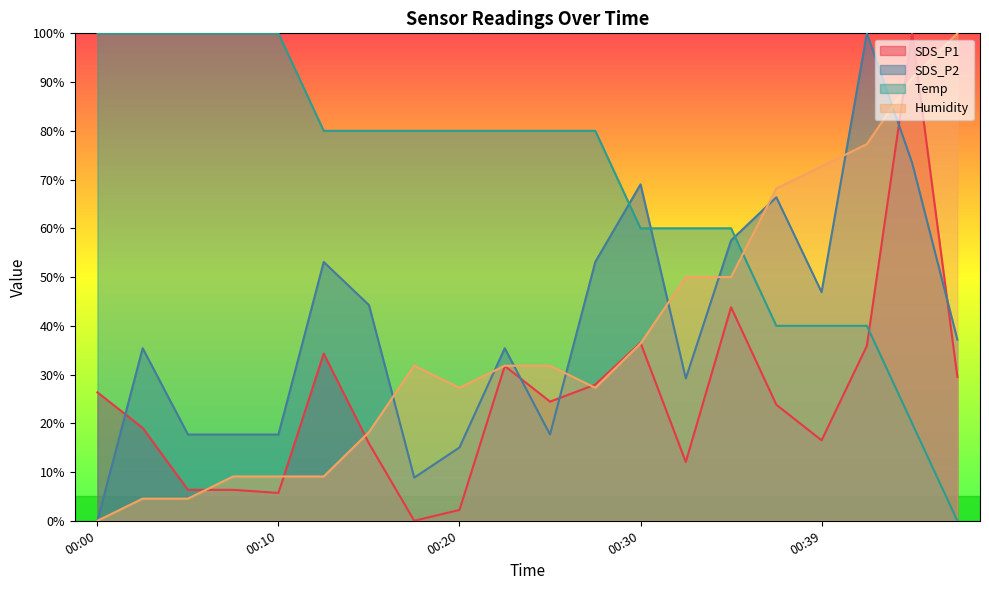

At which category does SDS_P2 reach its first local valley?

00:17